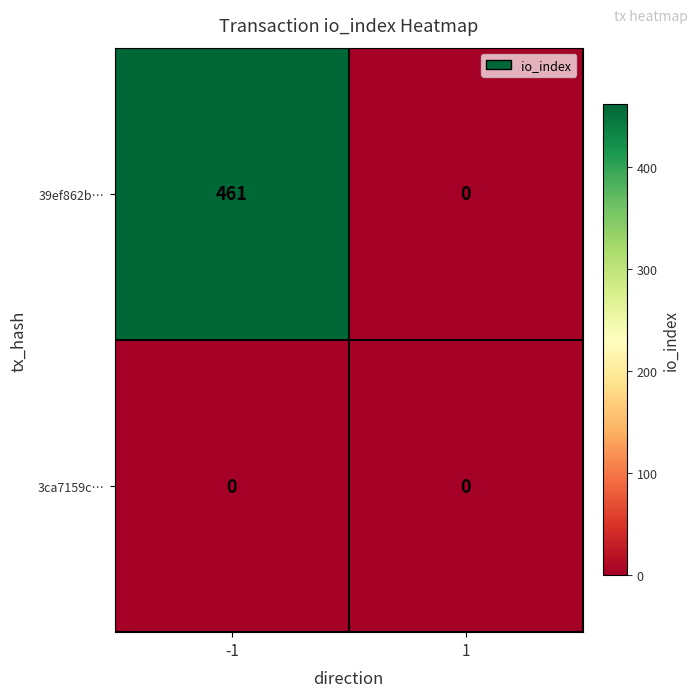

Reading left to right, what are all the values shown in this chart?

39ef862b…: 461	0
3ca7159c…: 0	0